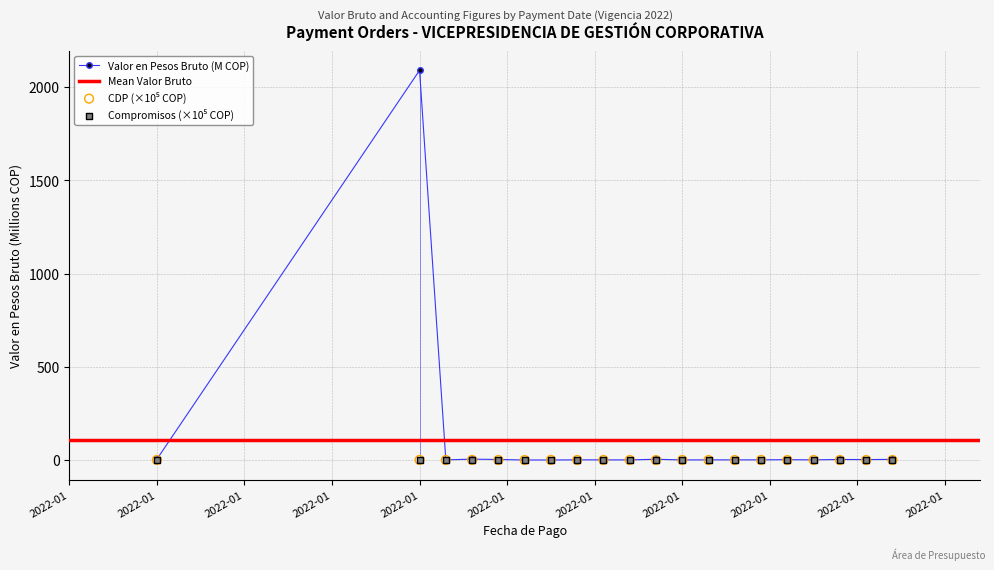

Which series has the largest total across all categories?

Valor en Pesos Bruto (M)